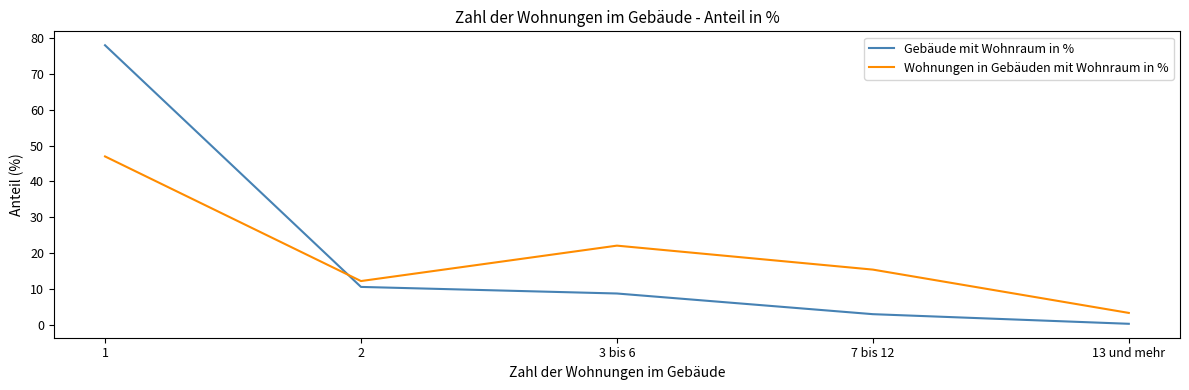

The Gebäude mit Wohnraum in % series shows 8.7 at 3 bis 6. True or false?

True